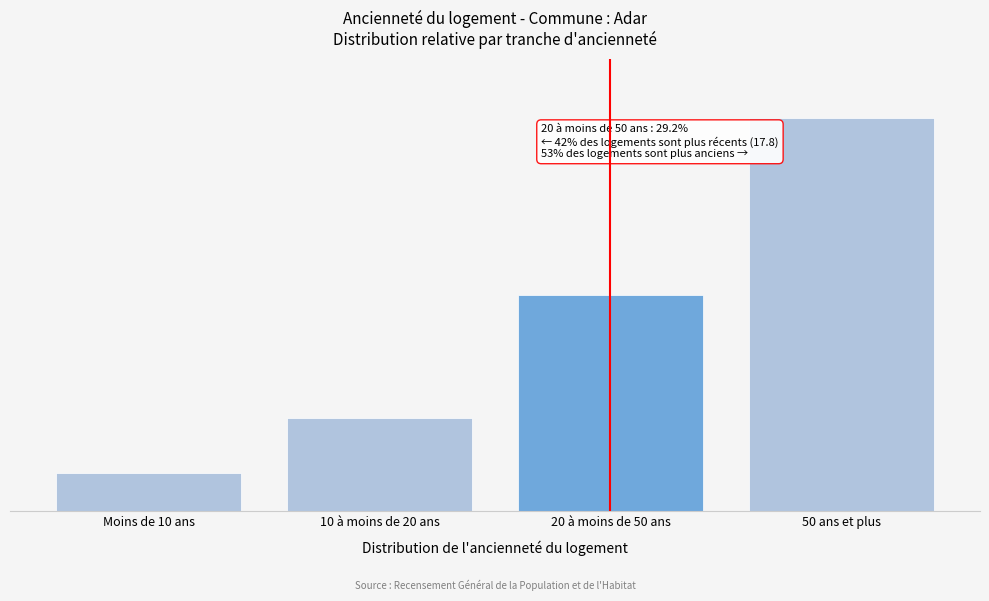

Are the bars horizontal?

No